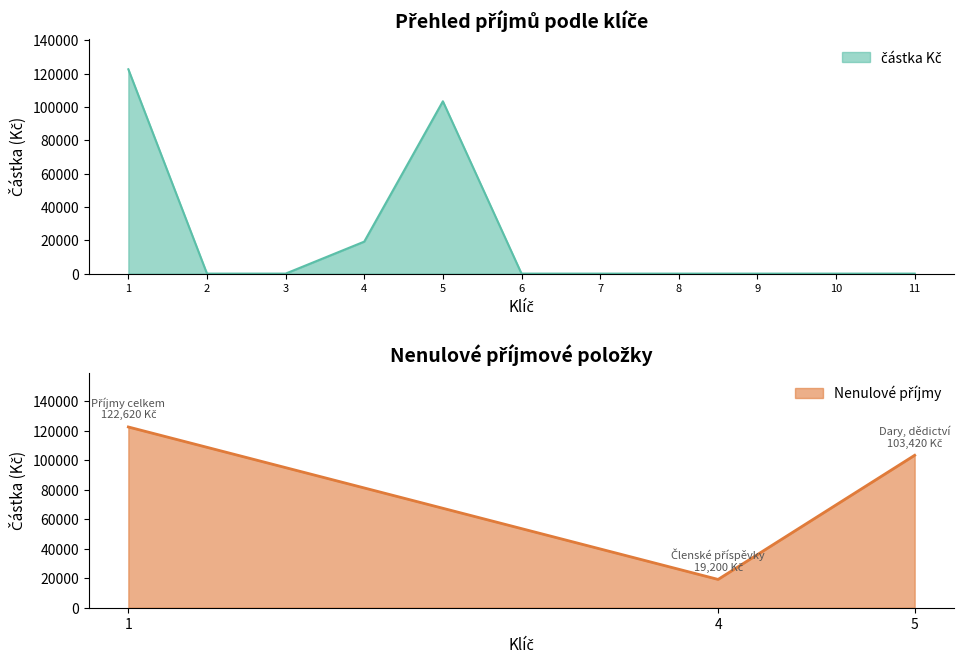

How many interior local peaks (higher than both neighbors) does the data have?

1